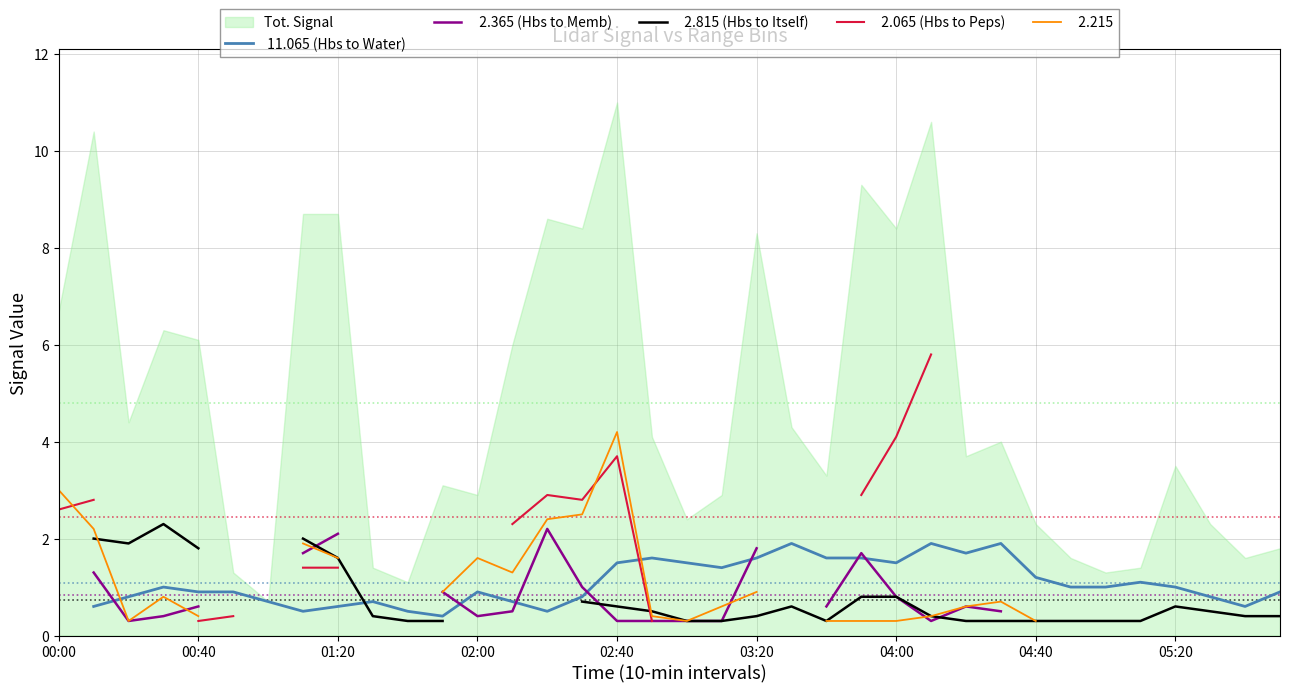

At which category does   2.365 (Hbs to Memb) reach its first local peak?

14